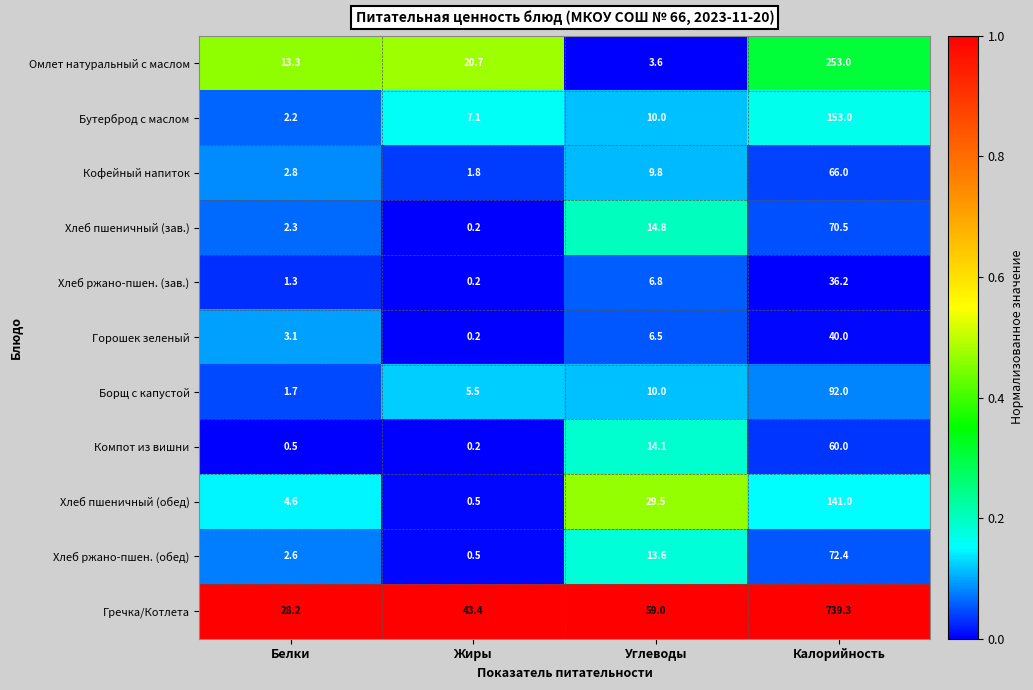

Which series has the largest range (max minus min)?

Гречка/Котлета